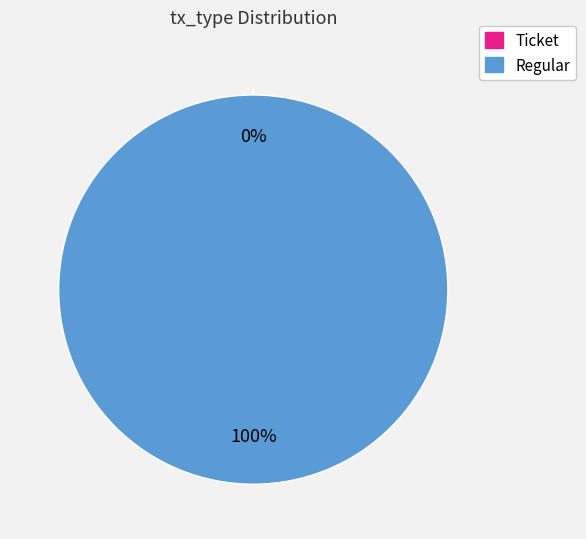

Is the sum of Regular and Ticket greater than half?

Yes